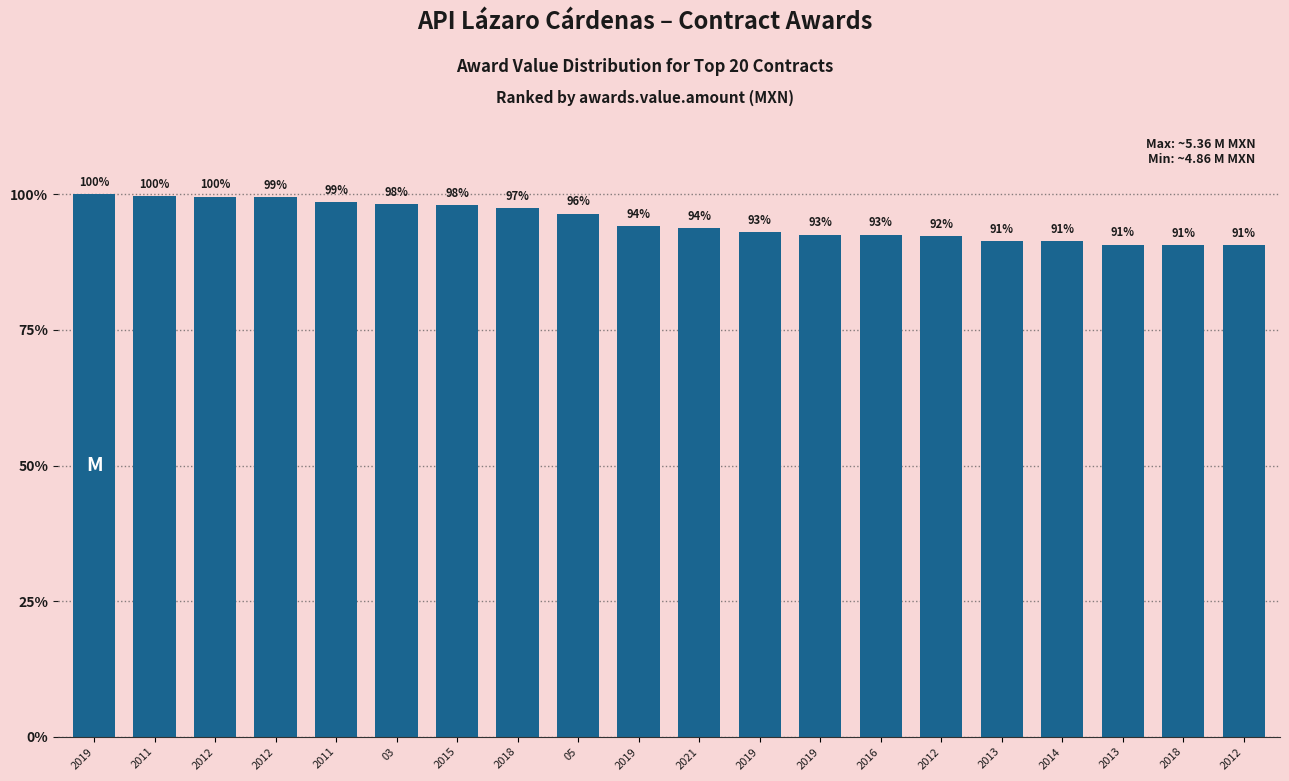

Are the bars horizontal?

No